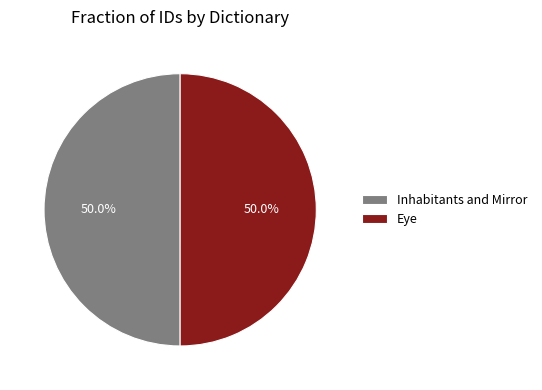

What is the ratio of the value at Eye to the value at Inhabitants and Mirror?

1.0